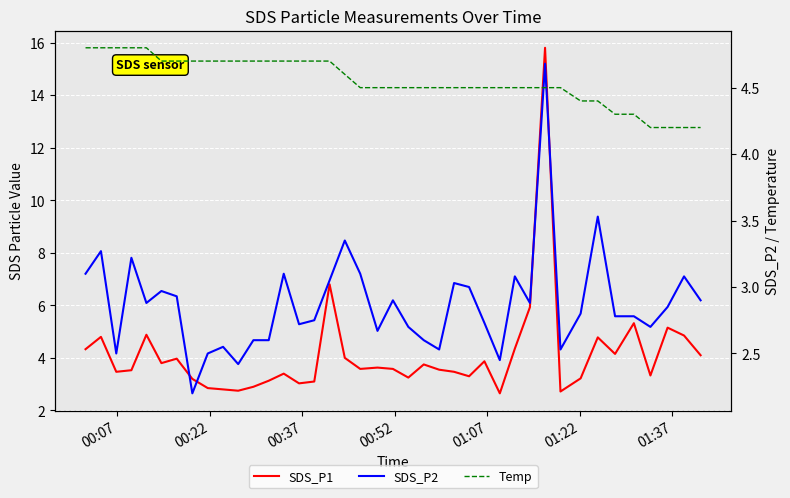

Reading right to left, what are all the values shown in this chart?

SDS_P1: 4.1	4.8	5.2	3.3	5.3	4.2	4.8	3.2	2.7	15.8	5.9	4.3	2.6	3.9	3.3	3.5	3.5	3.8	3.2	3.6	3.6	3.6	4.0	6.8	3.1	3.0	3.4	3.1	2.9	2.8	2.8	2.9	3.2	4.0	3.8	4.9	3.5	3.5	4.8	4.3
SDS_P2: 2.9	3.1	2.9	2.7	2.8	2.8	3.5	2.8	2.5	4.7	2.9	3.1	2.5	2.7	3.0	3.0	2.5	2.6	2.7	2.9	2.7	3.1	3.4	3.0	2.8	2.7	3.1	2.6	2.6	2.4	2.5	2.5	2.2	2.9	3.0	2.9	3.2	2.5	3.3	3.1
Temp: 4.2	4.2	4.2	4.2	4.3	4.3	4.4	4.4	4.5	4.5	4.5	4.5	4.5	4.5	4.5	4.5	4.5	4.5	4.5	4.5	4.5	4.5	4.6	4.7	4.7	4.7	4.7	4.7	4.7	4.7	4.7	4.7	4.7	4.7	4.7	4.8	4.8	4.8	4.8	4.8